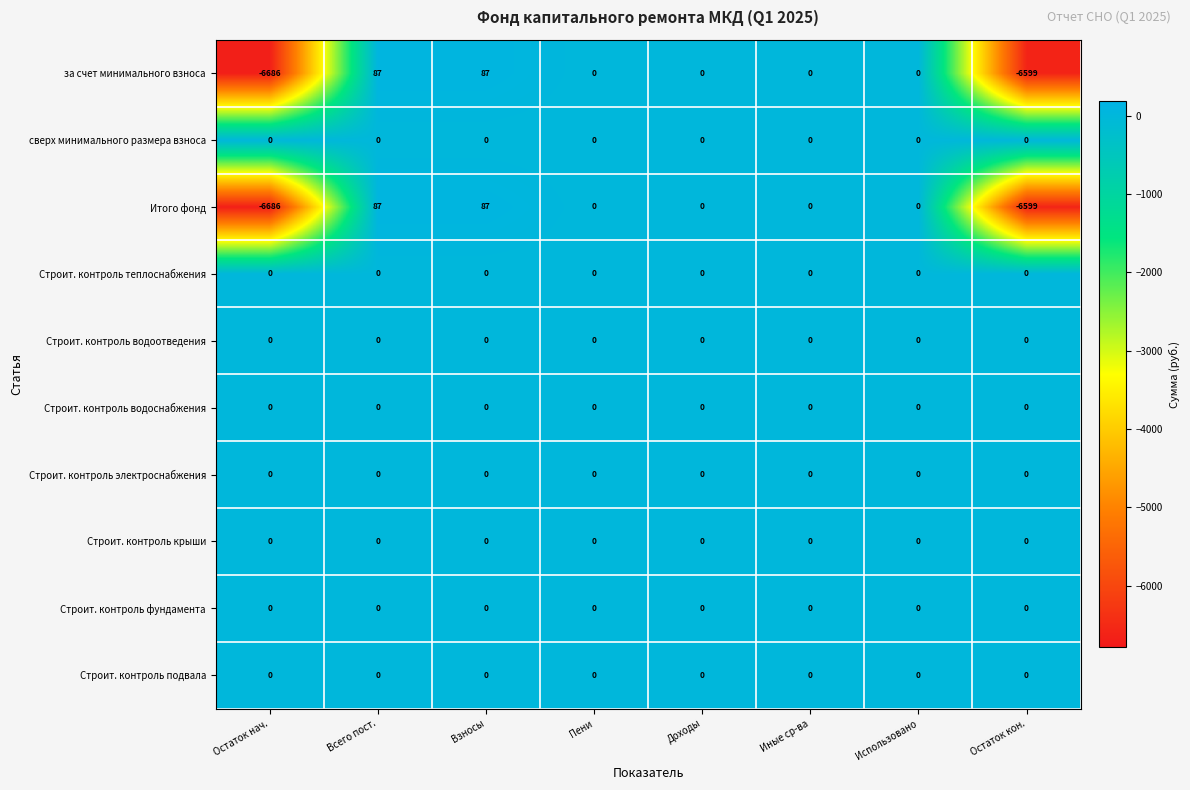

At which label does Итого фонд first exceed 0?

Всего пост.